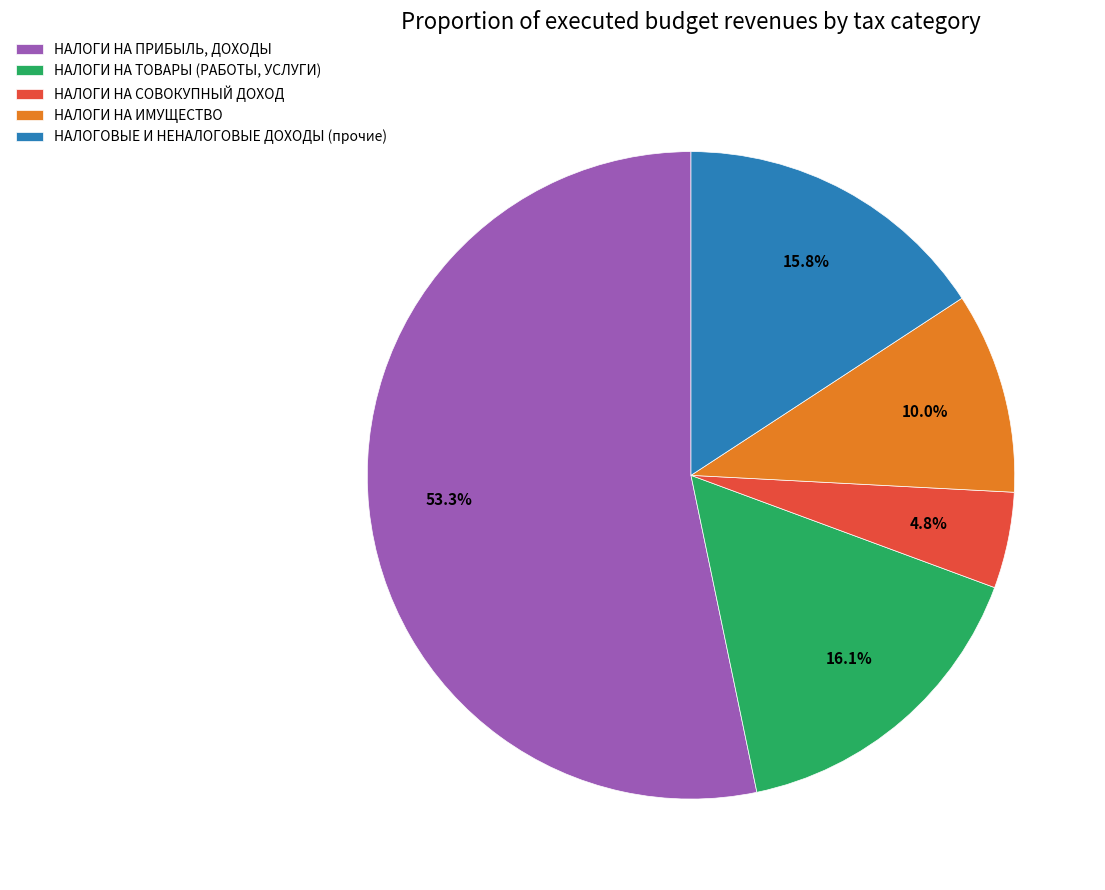

What is the total percentage of НАЛОГИ НА ИМУЩЕСТВО and НАЛОГОВЫЕ И НЕНАЛОГОВЫЕ ДОХОДЫ (прочие)?

25.8%